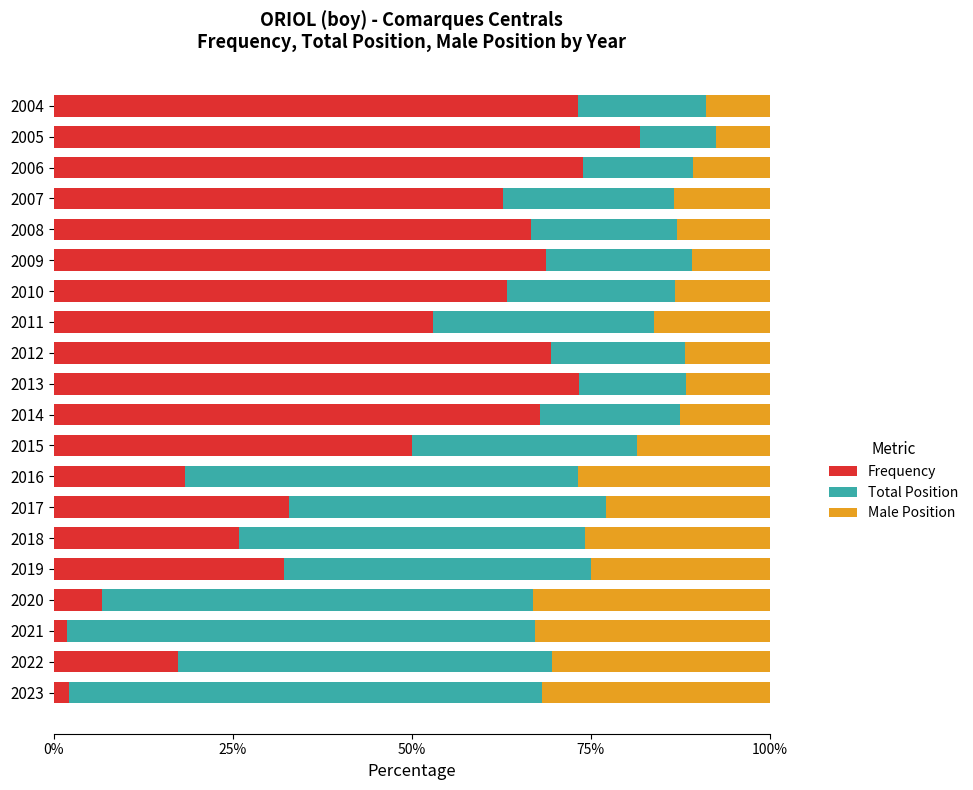

What value does the Frequency series have at 2023?

2.2